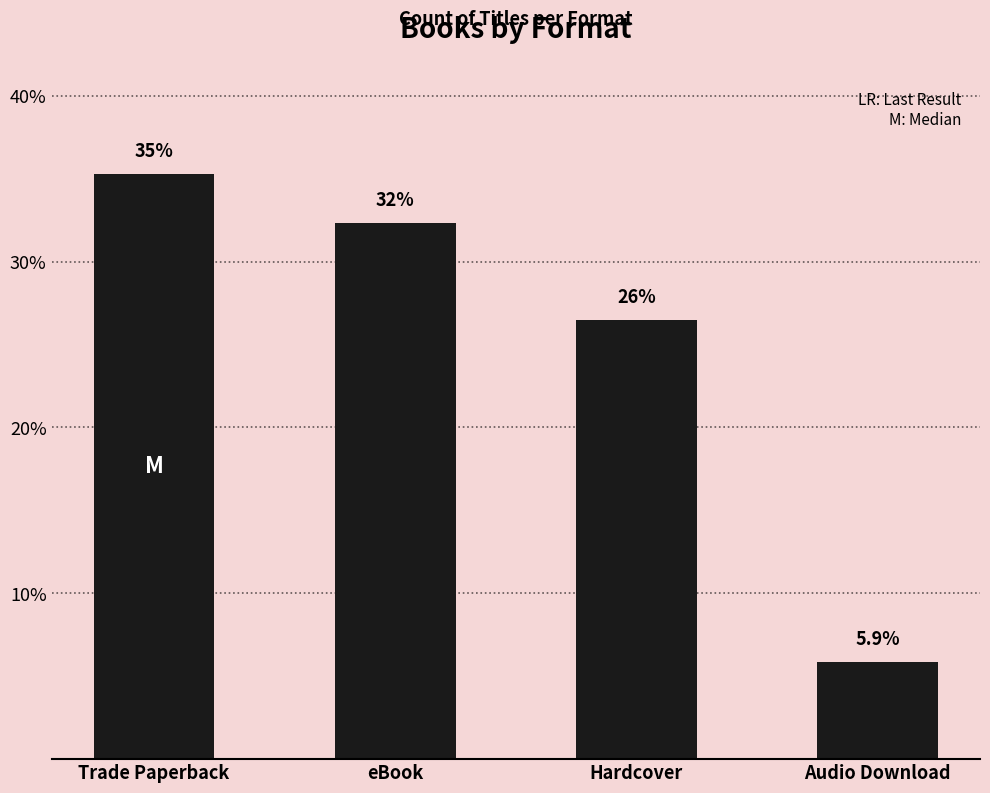

At which label does the data first exceed 32?

Trade Paperback